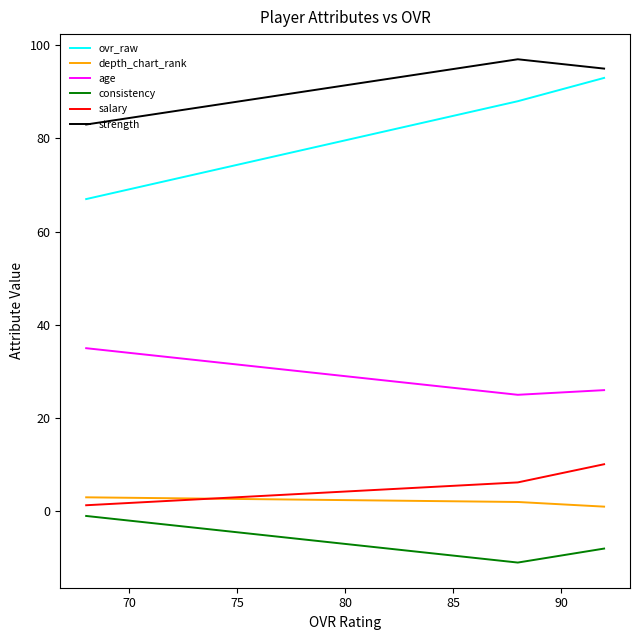

Does the chart display data point markers on the line(s)?

No